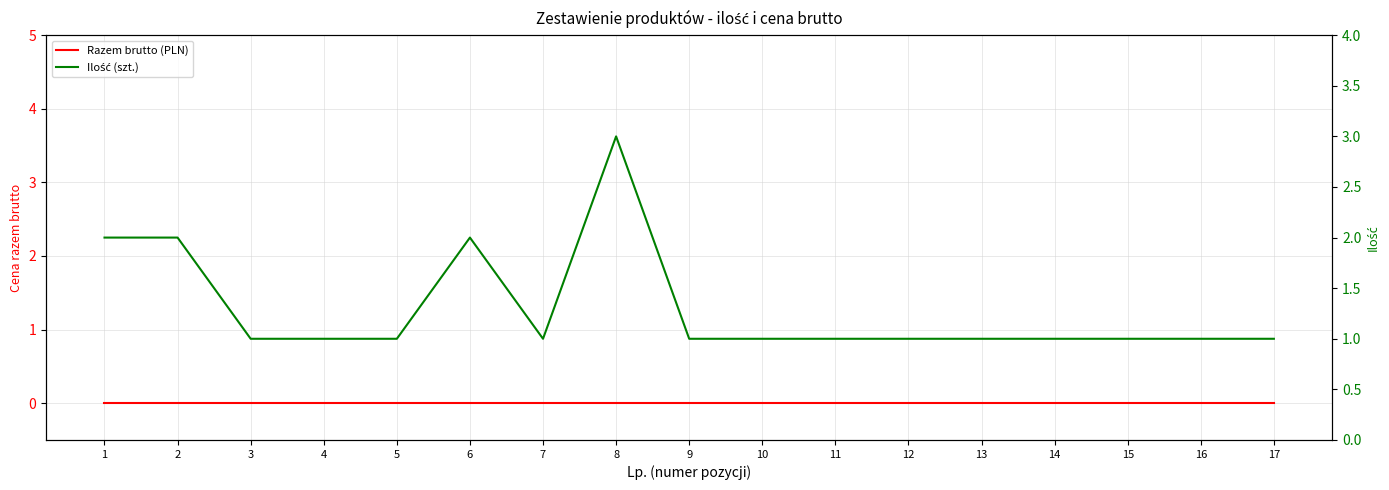

What is the difference between the highest and lowest values at 1?

2